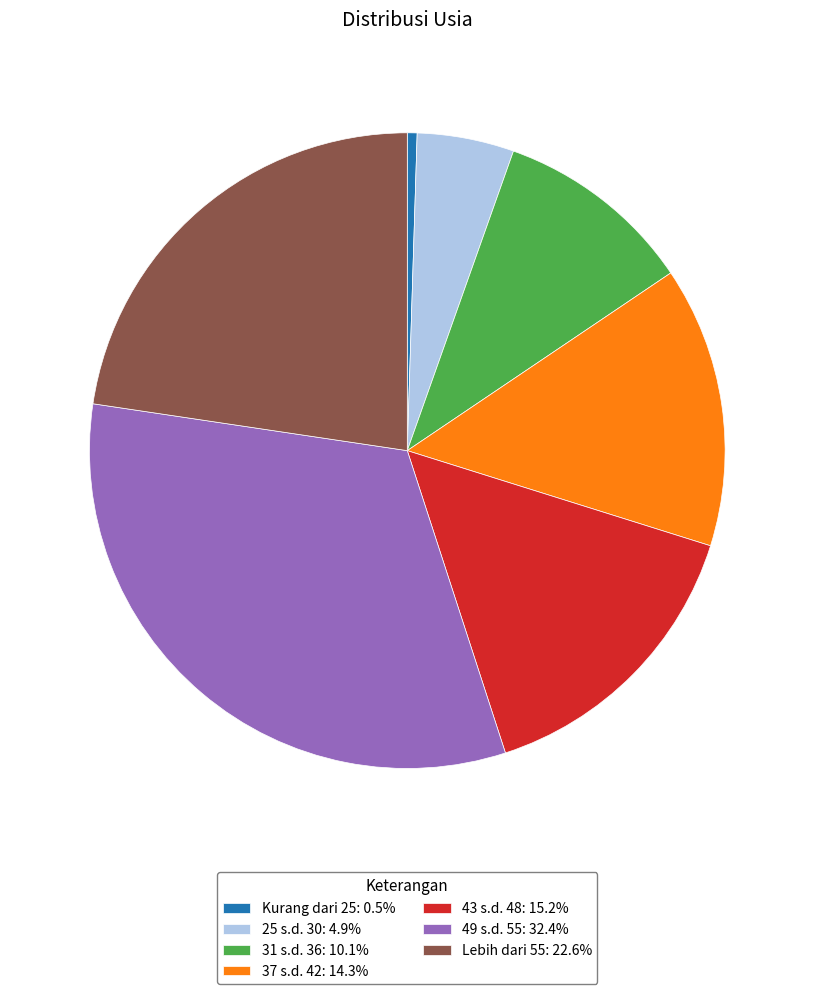

How many slices are in this pie chart?

7